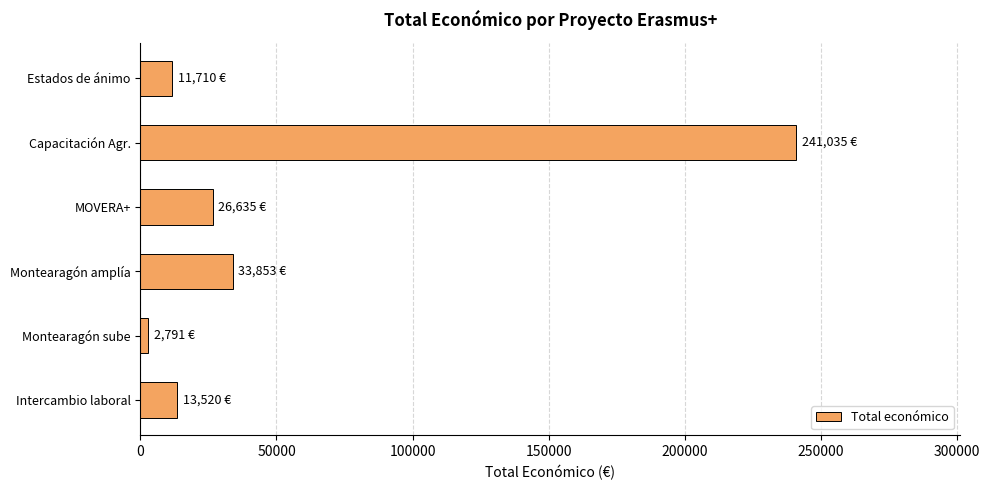

What is the greatest value displayed?

241035